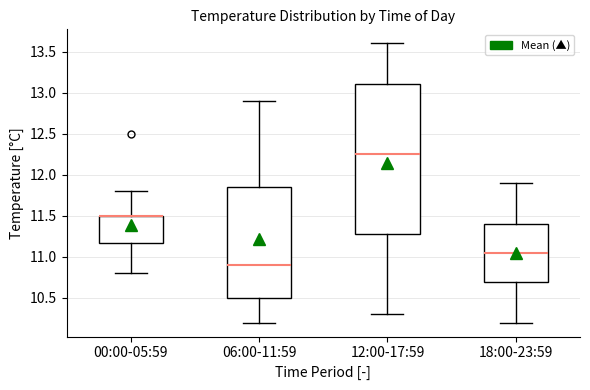

Comparing the boxes themselves (not the whiskers), which one is the tallest?

12:00-17:59